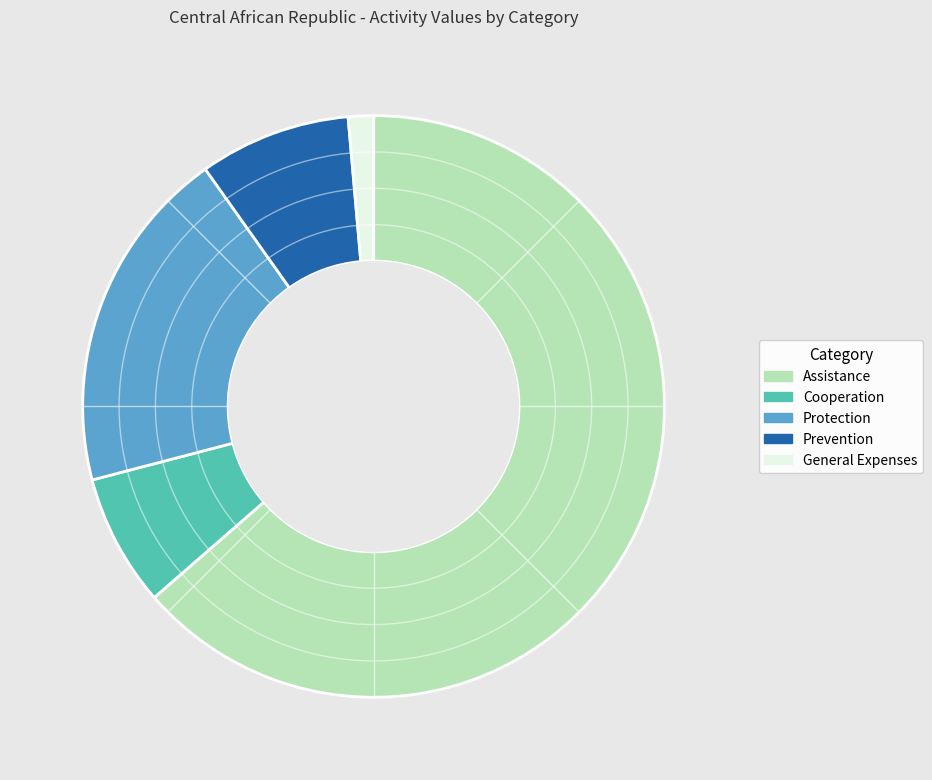

How many segments does this pie chart have?

5